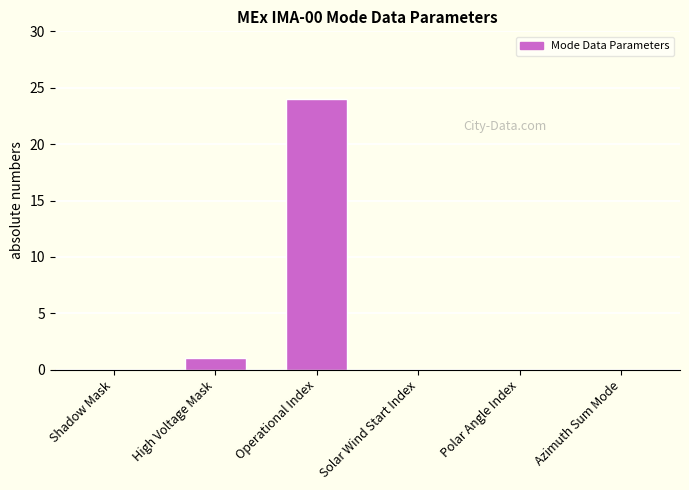

What is the sum of all values?

25